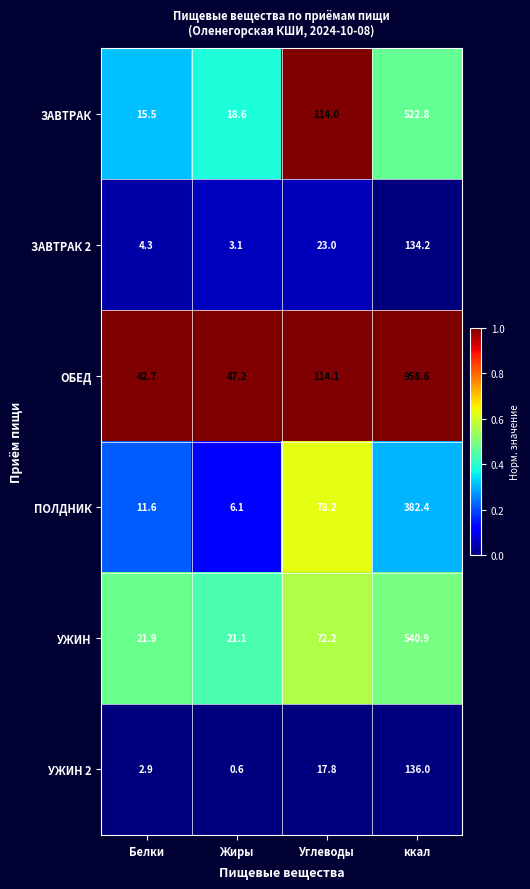

How many distinct data groups are displayed?

6